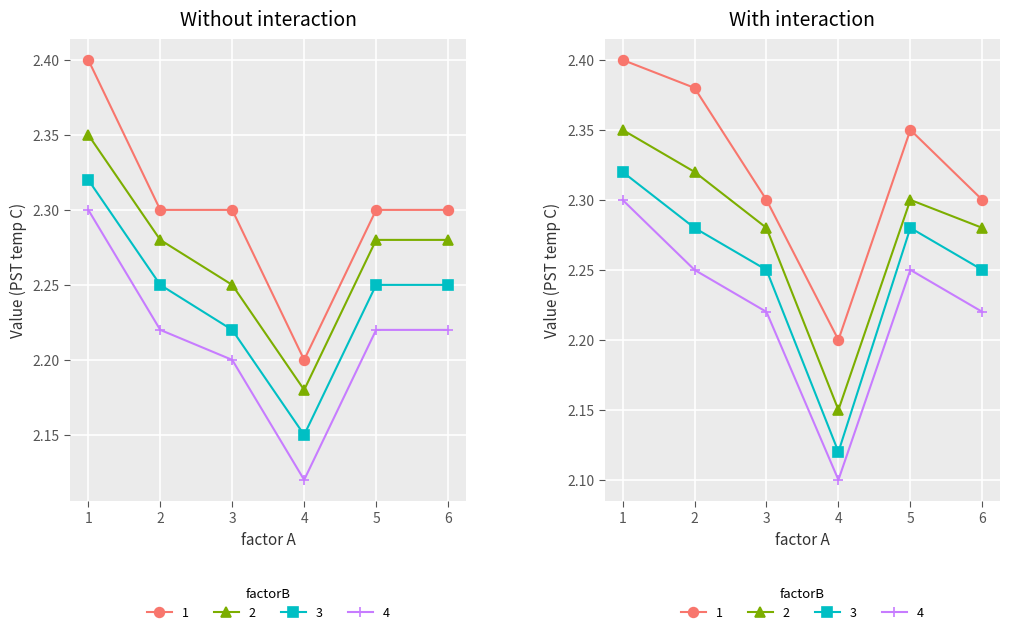

Which series has the largest total across all categories?

1